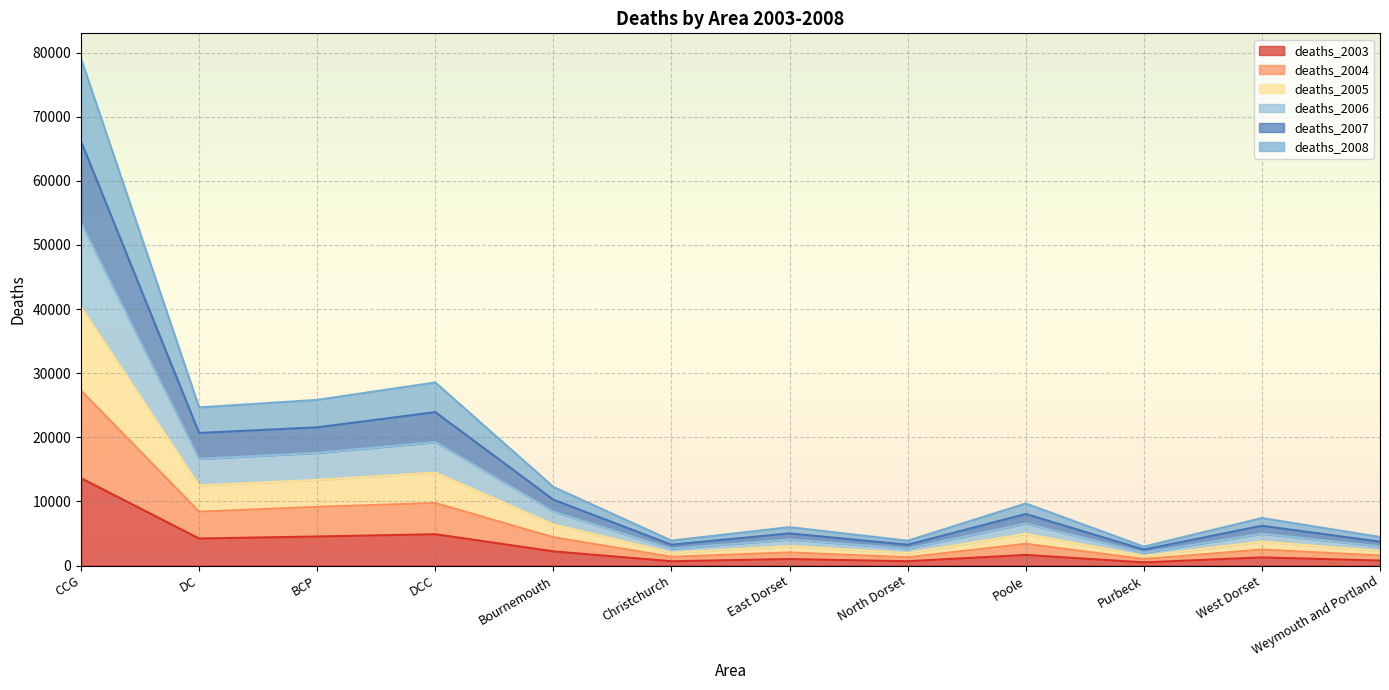

Between BCP and Weymouth and Portland, which series saw the biggest shift?

deaths_2006